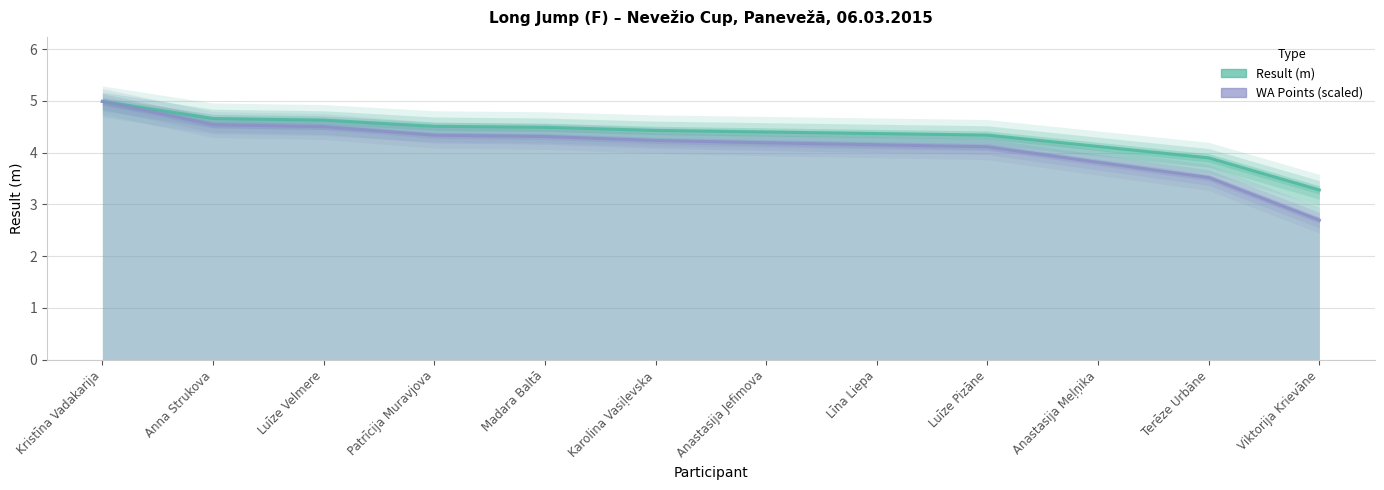

Where does the WA series first go above 4?

Kristīna Vadakarija